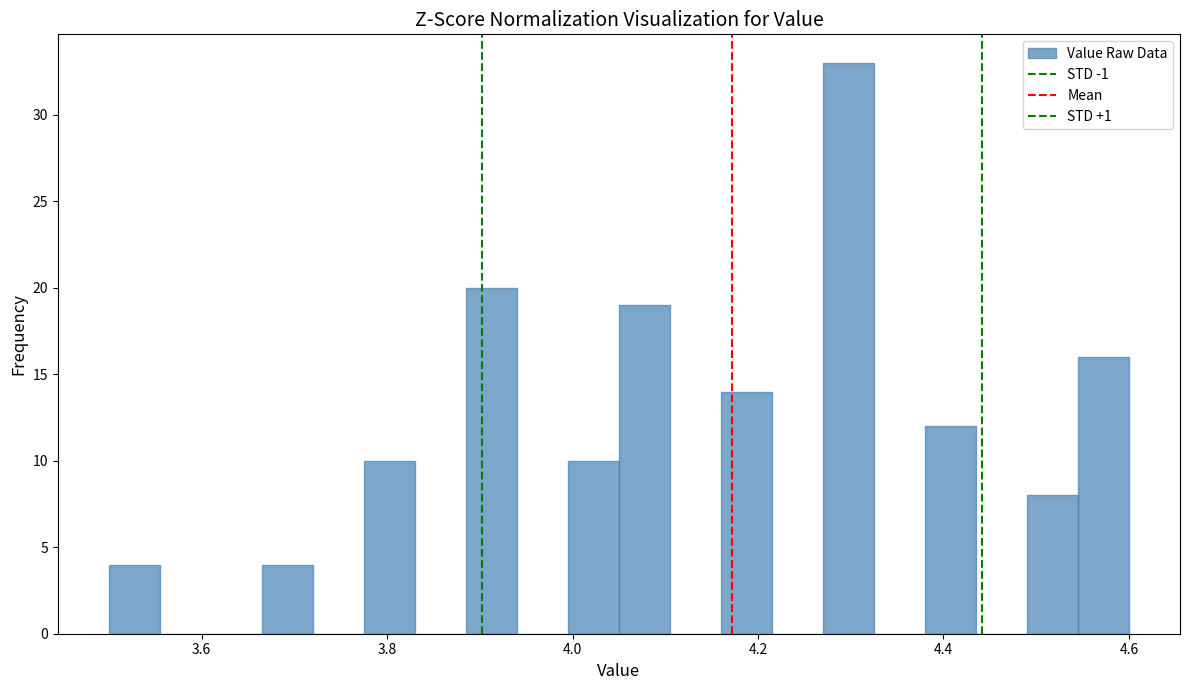

Read against the x-axis, roughly where is the centre of the tallest bar?

4.30